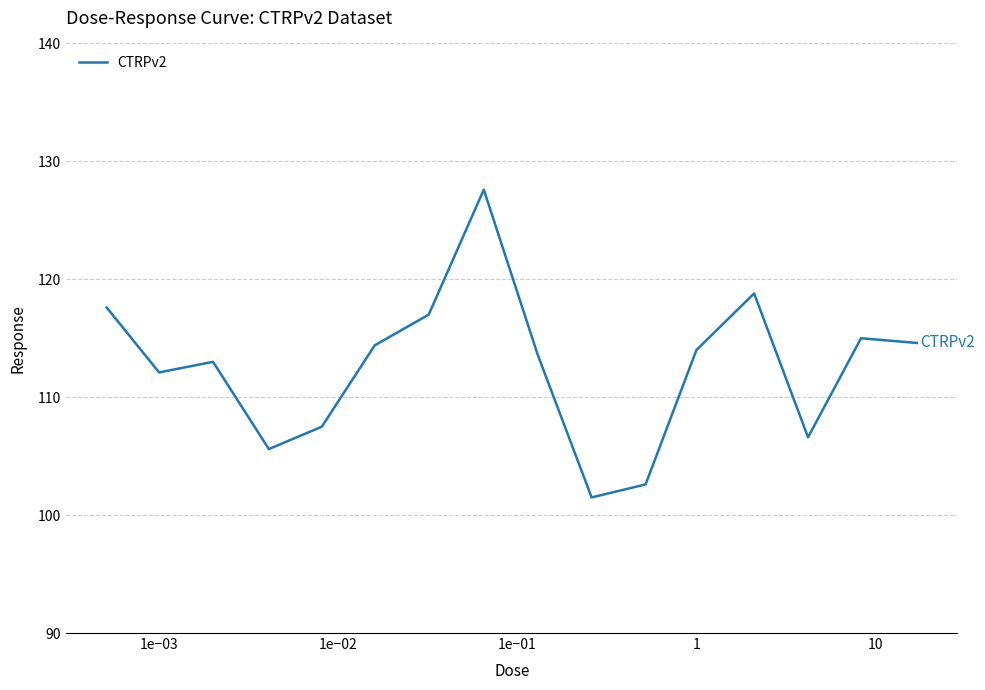

What is the smallest value displayed?

101.5